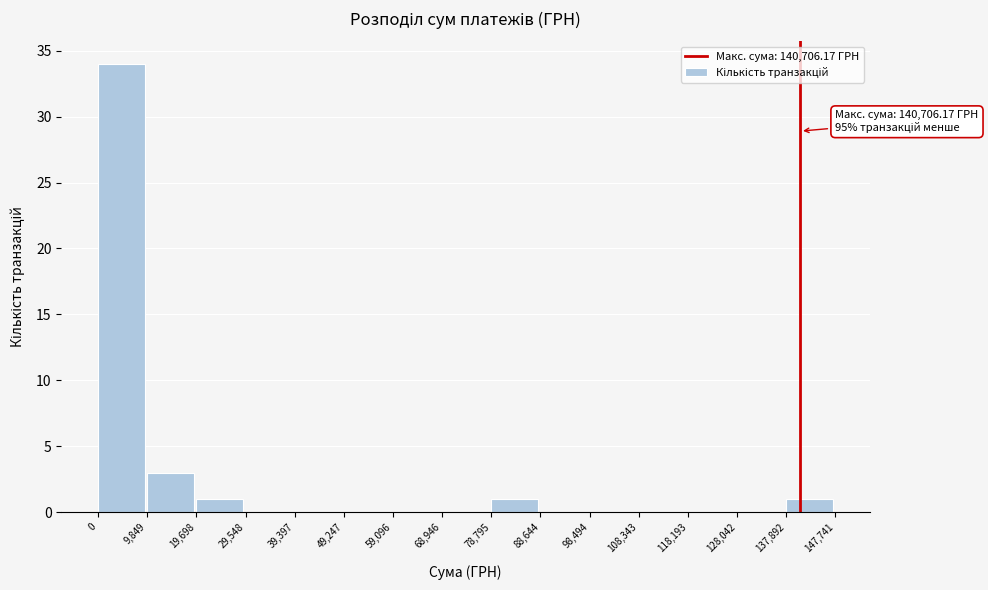

Over which range of the x-axis is the bar tallest?

0 to 9,849